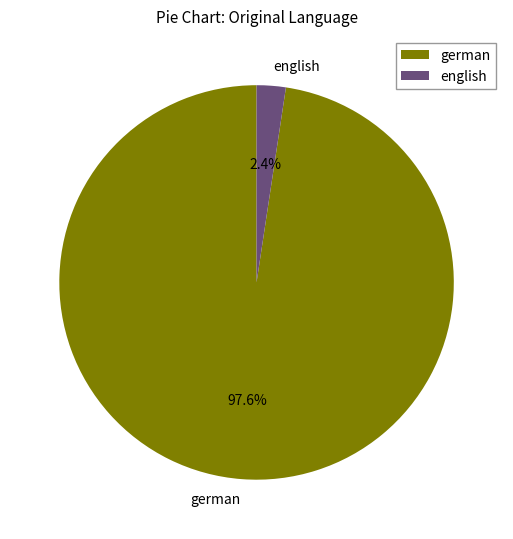

How many slices are in this pie chart?

2